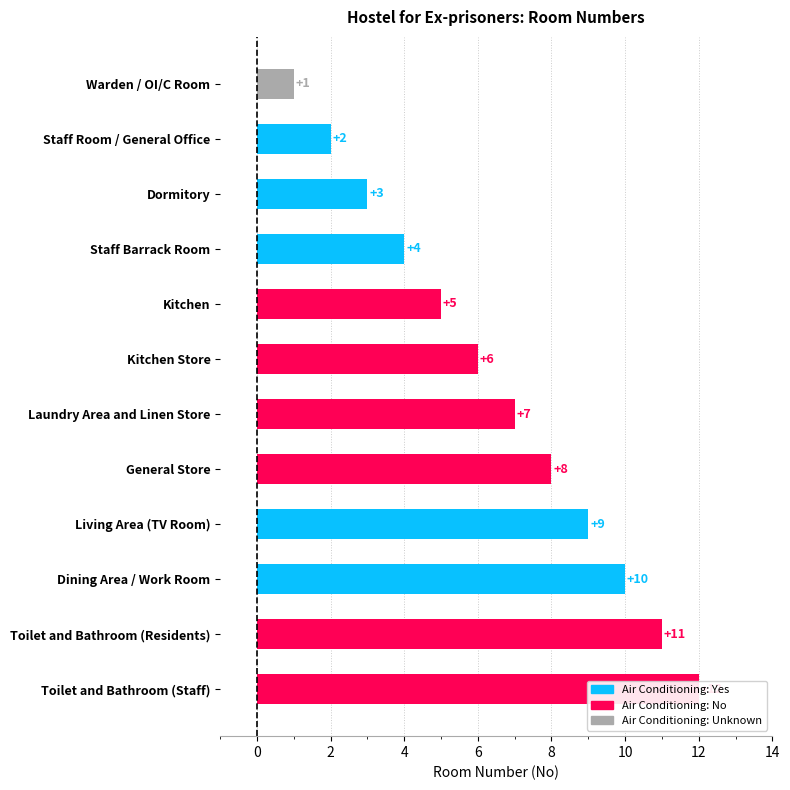

What is the average value?

6